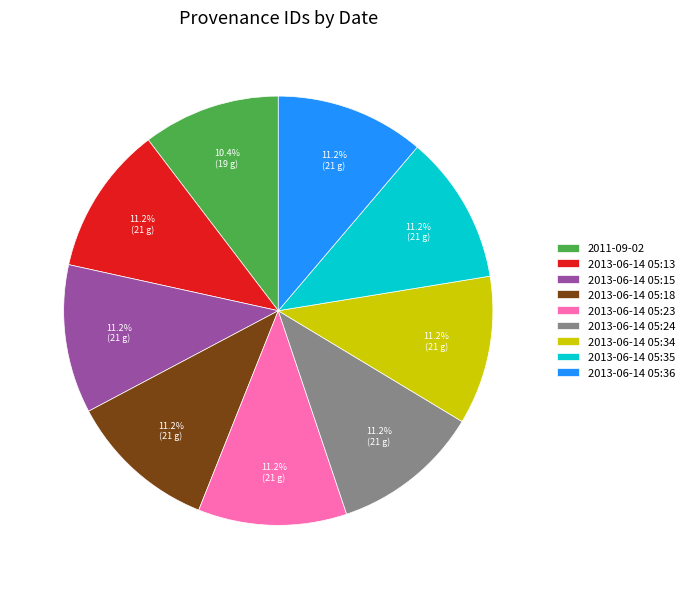

To the nearest percent, what percentage of the pie is 2013-06-14 05:24?

11%